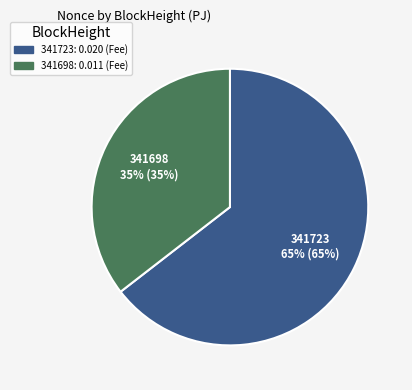

Count the number of slices in the pie.

2